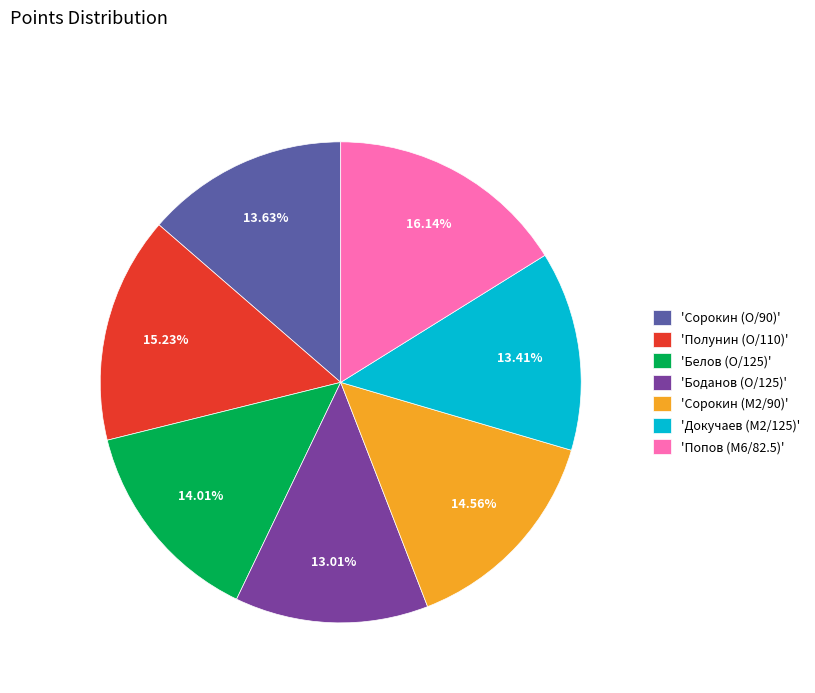

Does any single category account for the majority?

No